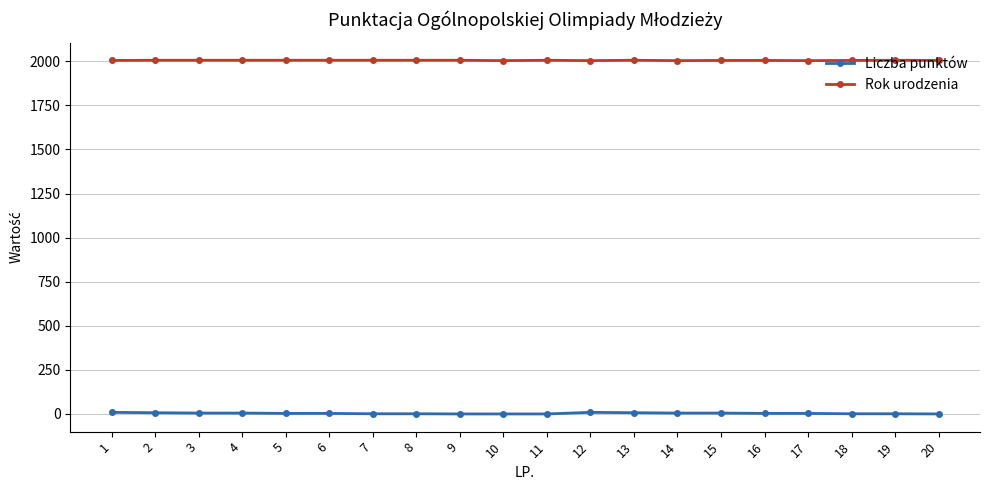

Count the Liczba punktów values in the range 1 to 5.

12